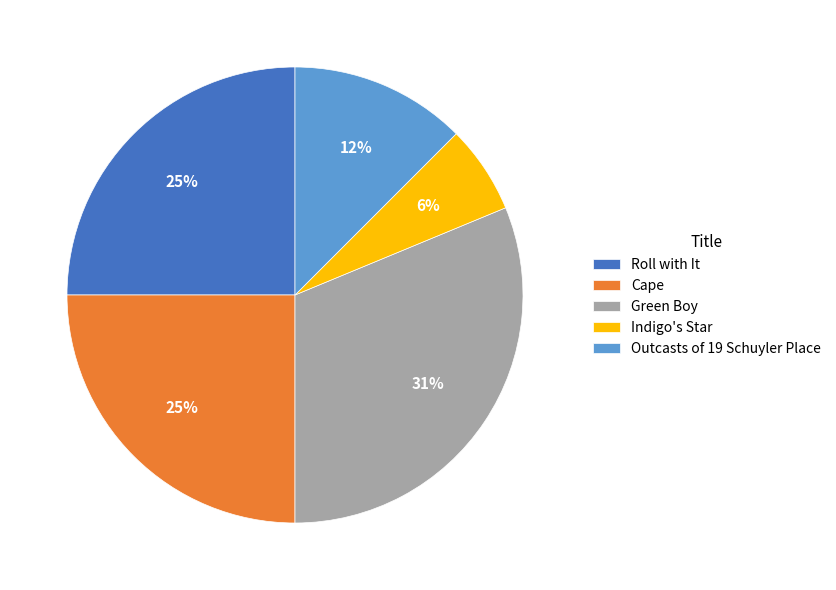

Does Outcasts of 19 Schuyler Place account for over 50% of the chart?

No